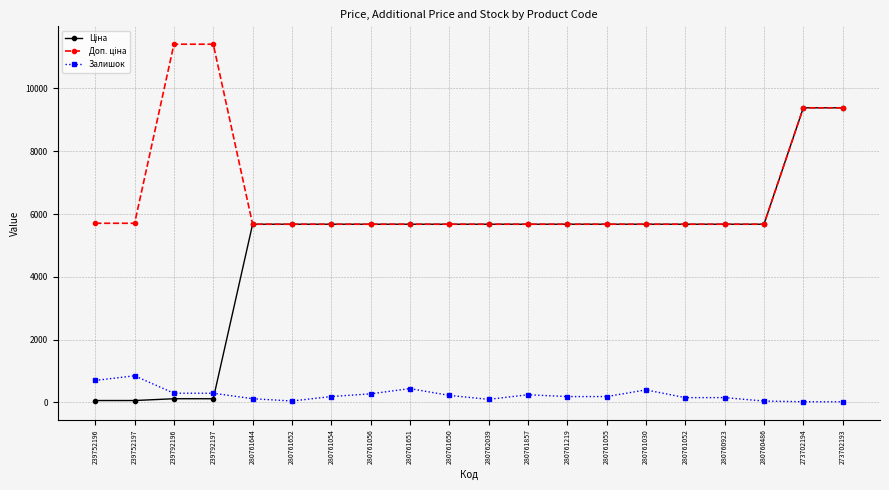

At how many categories does at least one series exceed 8138?

4